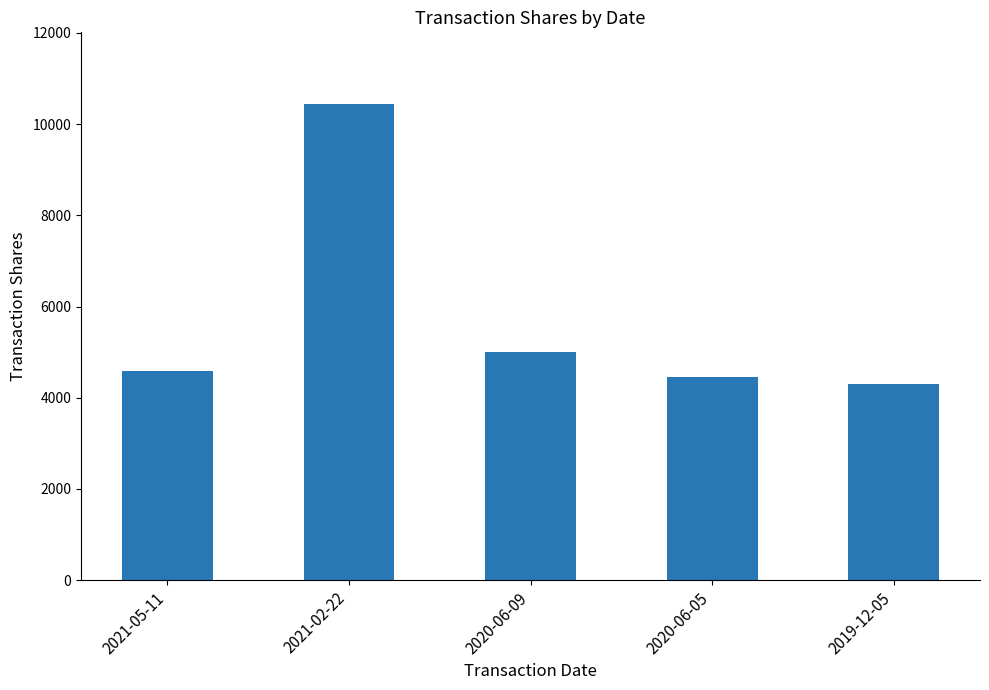

Reading left to right, list all the values displayed in this chart.

4579	10446	5000	4447	4301